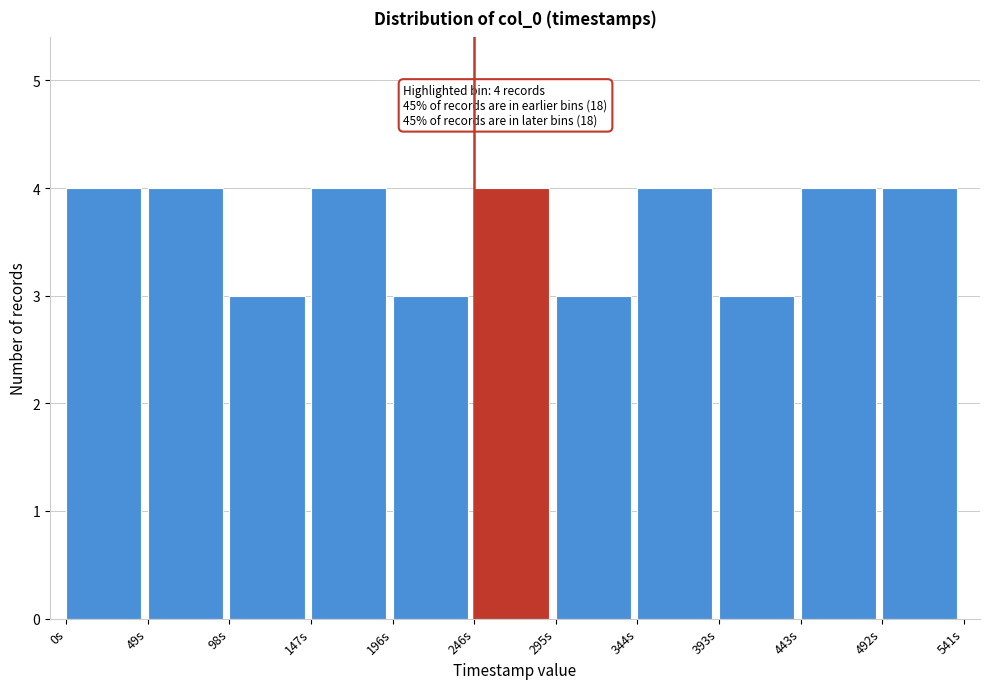

Reading left to right, list all the values displayed in this chart.

4	4	3	4	3	4	3	4	3	4	4